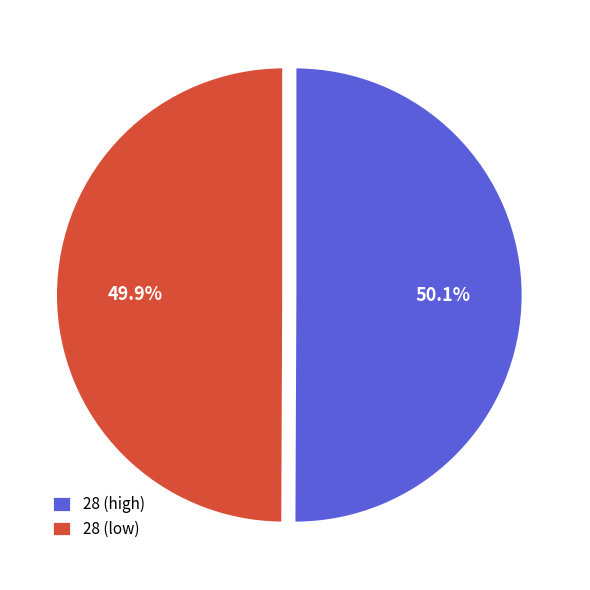

Does any single category account for the majority?

Yes